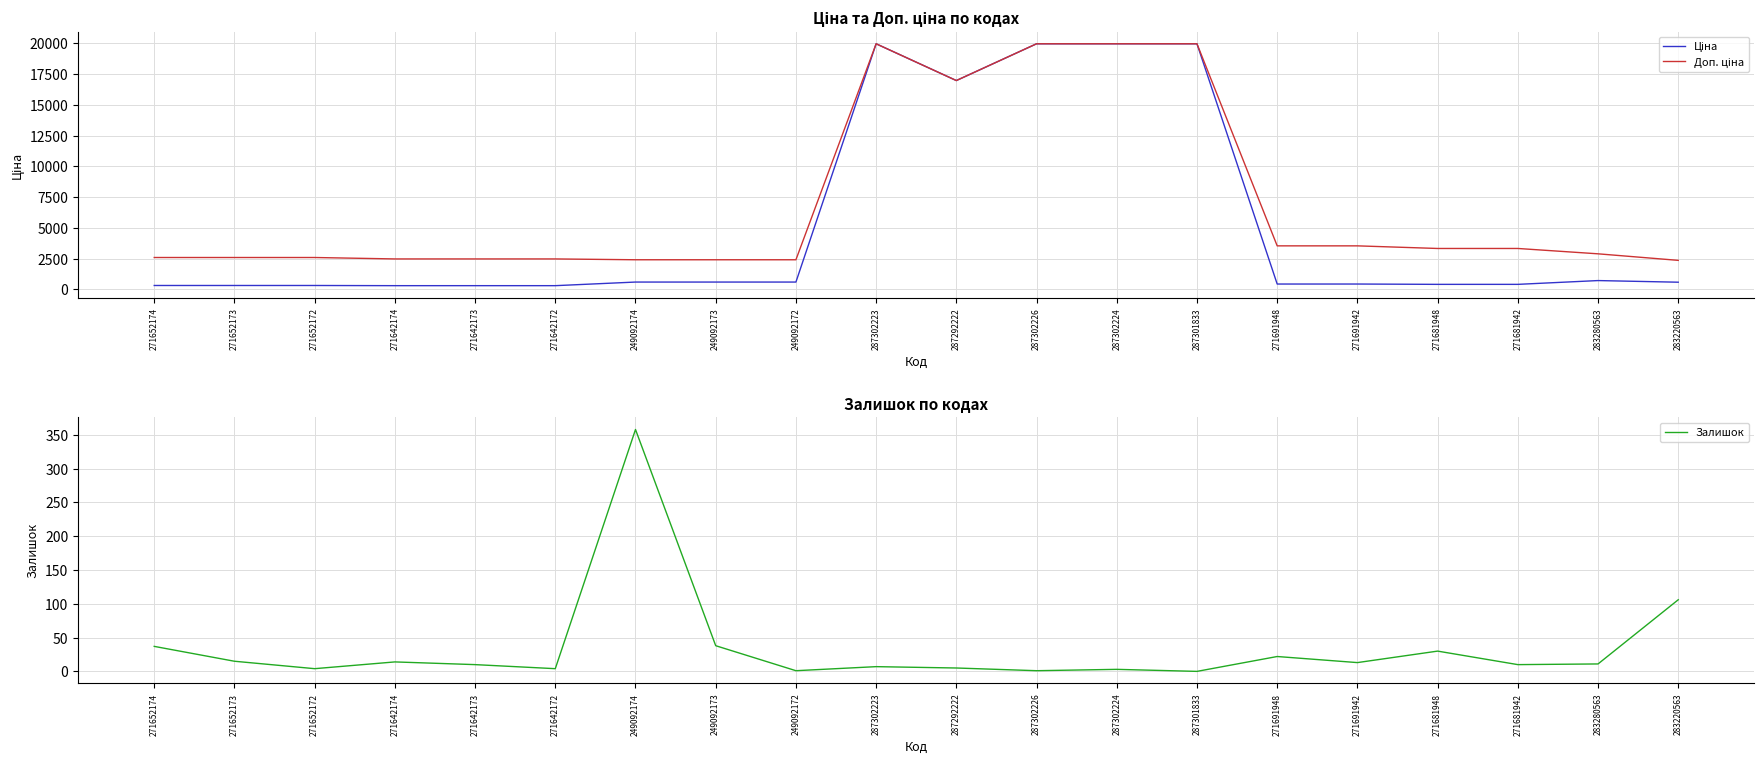

Rank the series by their maximum value, from highest to lowest.

Ціна, Доп. ціна, Залишок